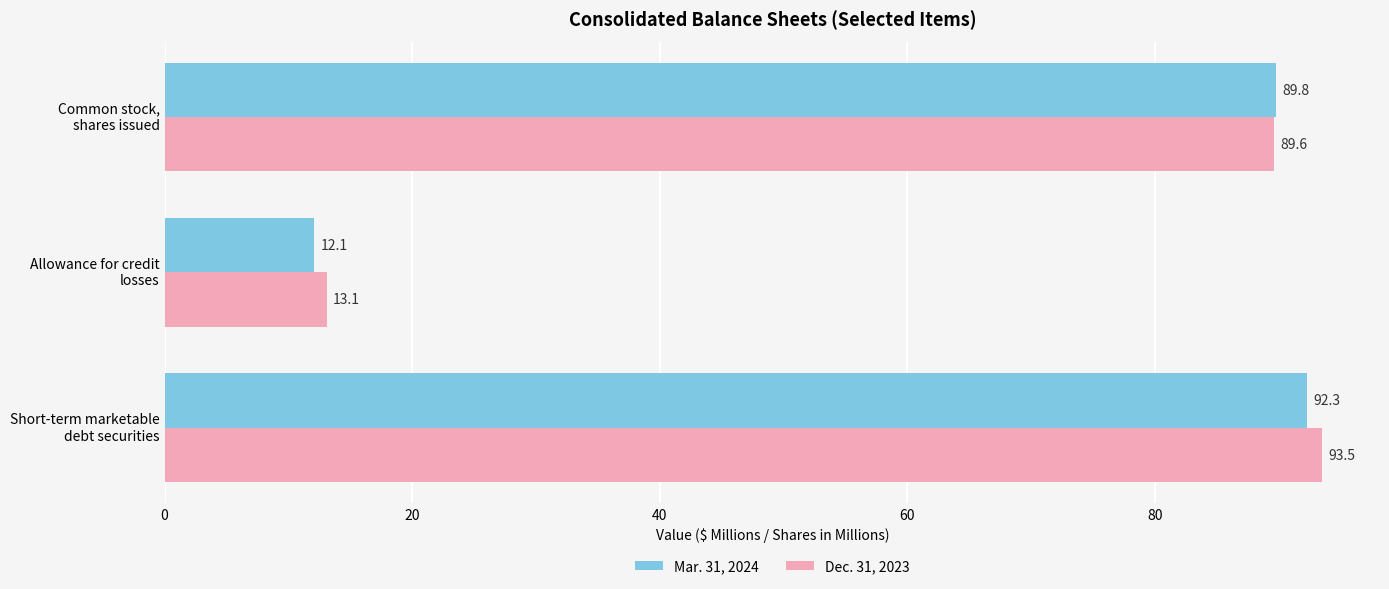

How many data points in Mar. 31, 2024 are above 89?

2